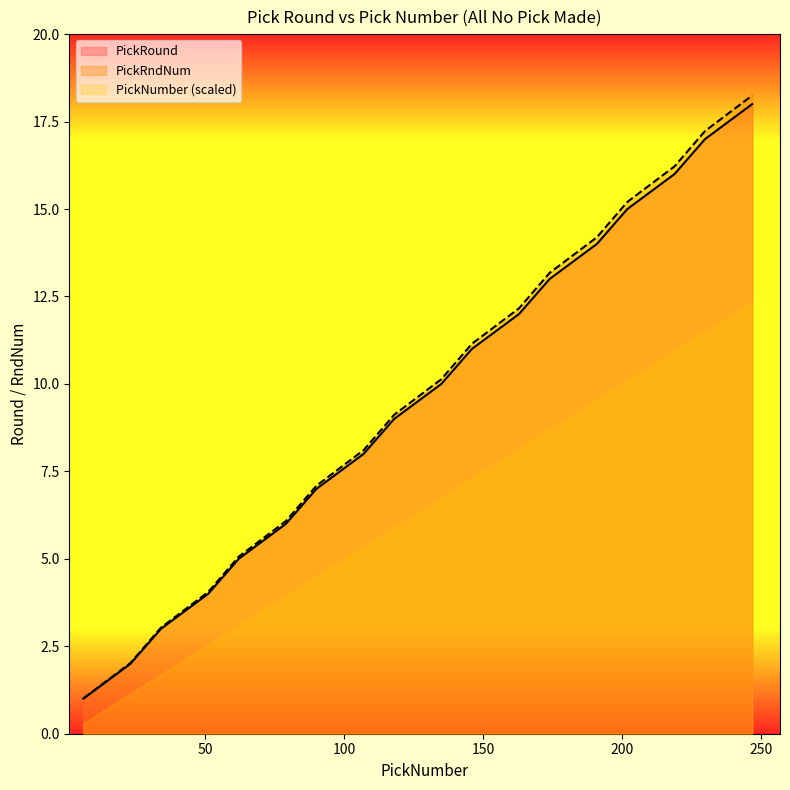

What is the lowest value of the PickRndNum series?

1.0